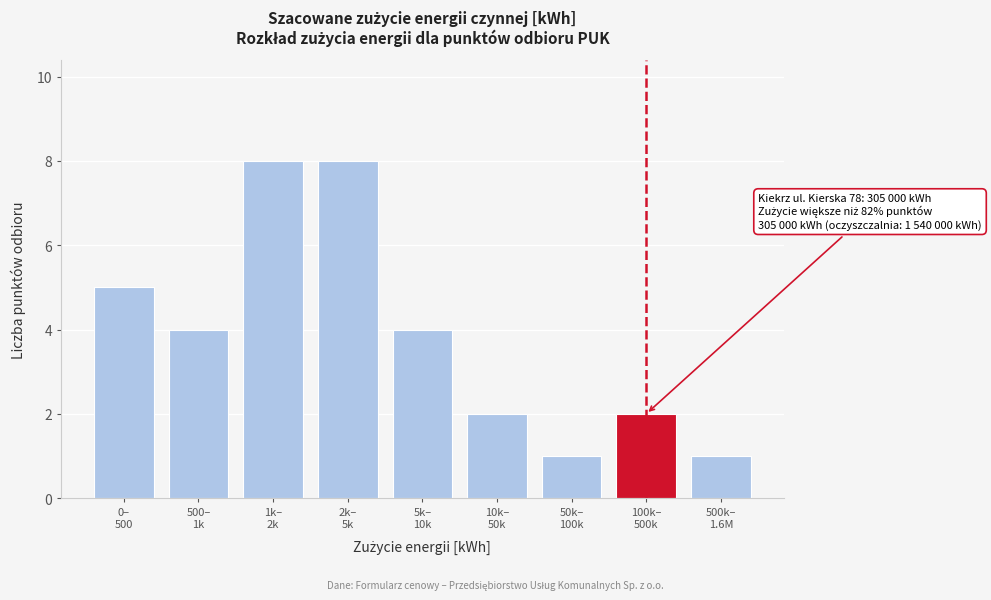

Reading right to left, extract all data points from this chart.

1	2	1	2	4	8	8	4	5